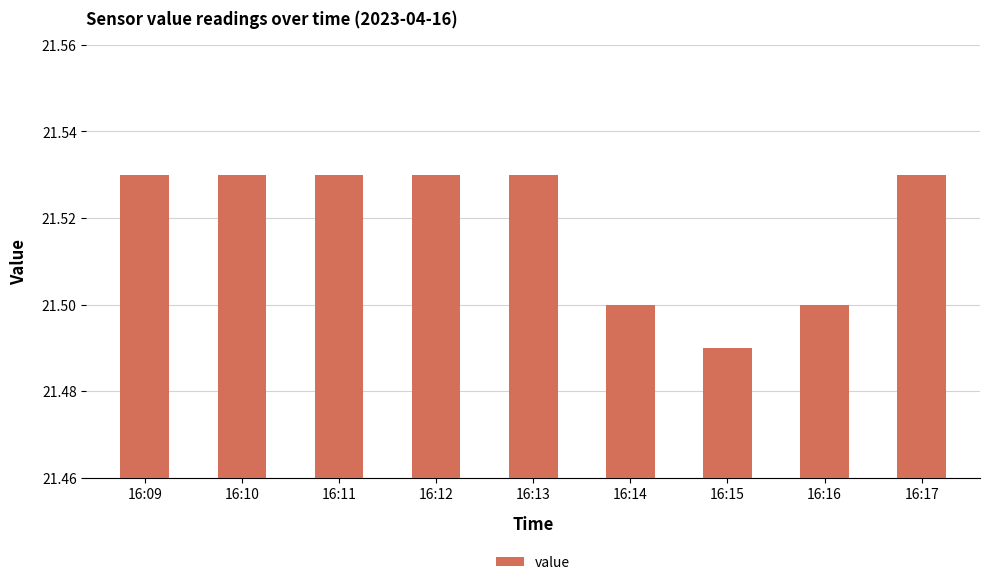

Which category has the lowest value across all series?

16:15